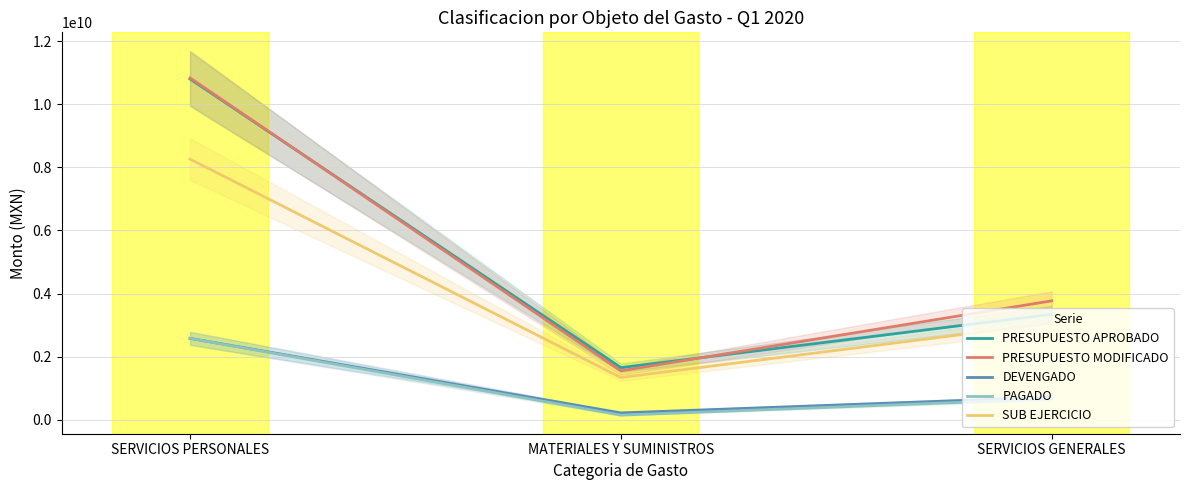

Reading left to right, transcribe all the data shown in this chart.

PRESUPUESTO APROBADO: SERVICIOS PERSONALES=10806220853	MATERIALES Y SUMINISTROS=1648297009	SERVICIOS GENERALES=3339551939
PRESUPUESTO MODIFICADO: SERVICIOS PERSONALES=10839178520	MATERIALES Y SUMINISTROS=1547621353	SERVICIOS GENERALES=3767317197
DEVENGADO: SERVICIOS PERSONALES=2576772116	MATERIALES Y SUMINISTROS=212437348	SERVICIOS GENERALES=709888201
PAGADO: SERVICIOS PERSONALES=2576772116	MATERIALES Y SUMINISTROS=142039246	SERVICIOS GENERALES=655387985
SUB EJERCICIO: SERVICIOS PERSONALES=8262406404	MATERIALES Y SUMINISTROS=1335184005	SERVICIOS GENERALES=3057428996